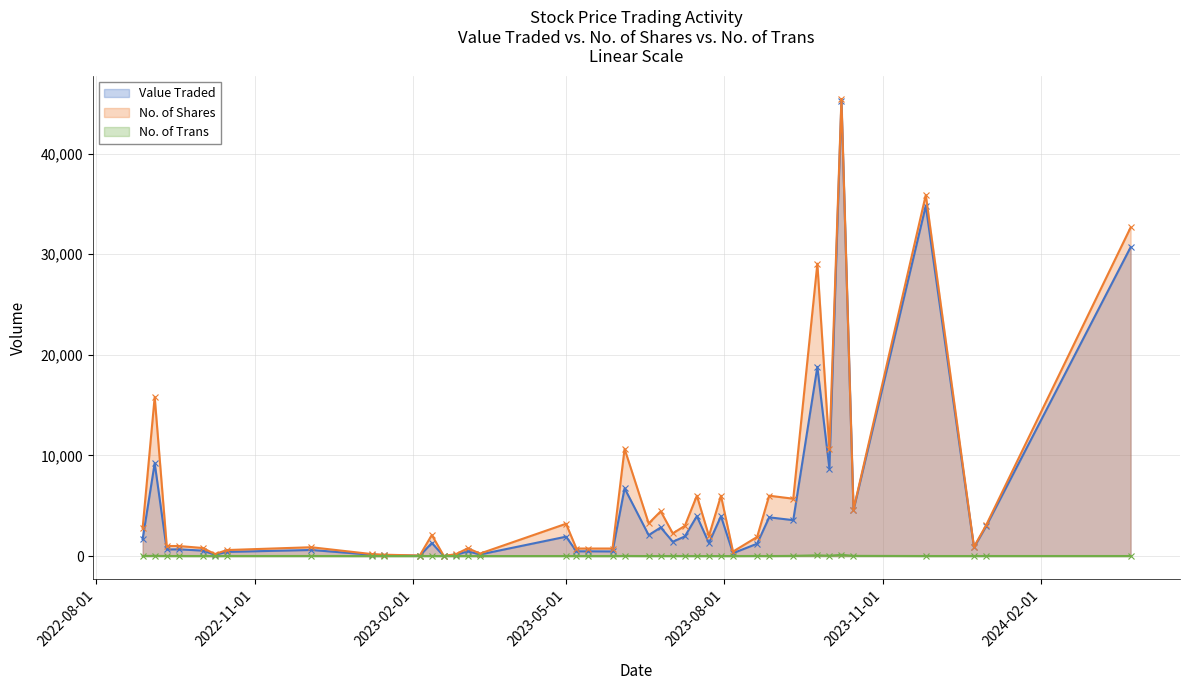

True or false: Value Traded and No. of Trans intersect in this chart.

False